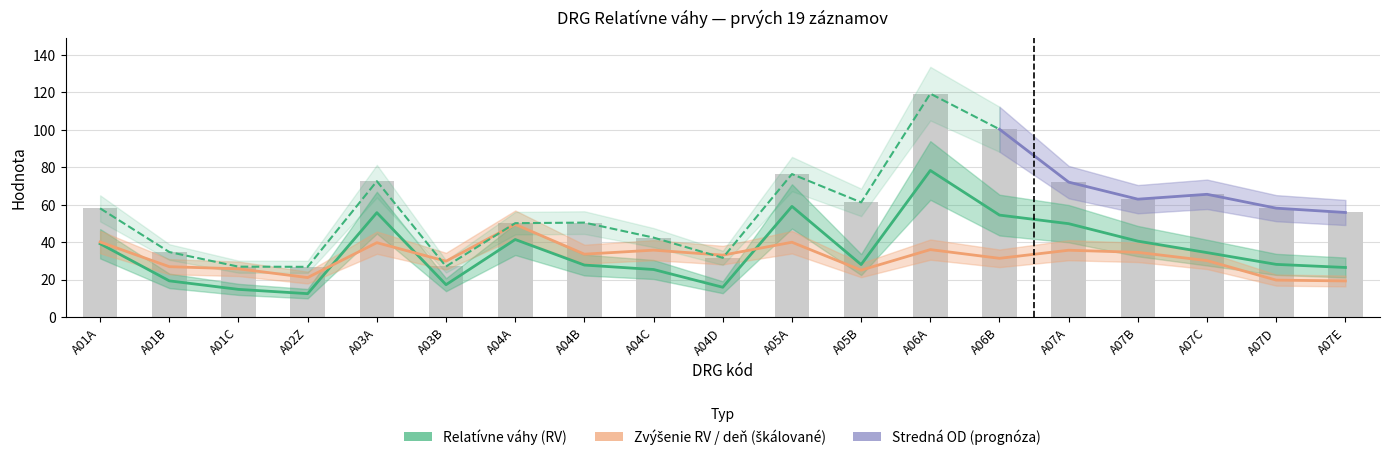

At which label does Relatívne váhy (RV) first exceed 28?

A01A